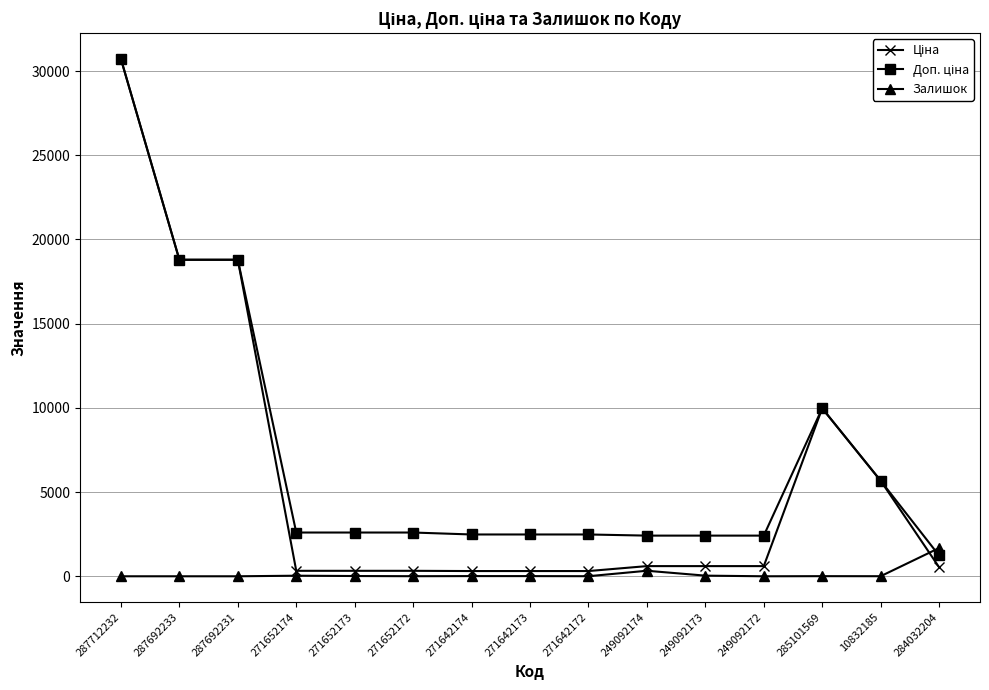

What is the maximum value for Залишок?

1677.0